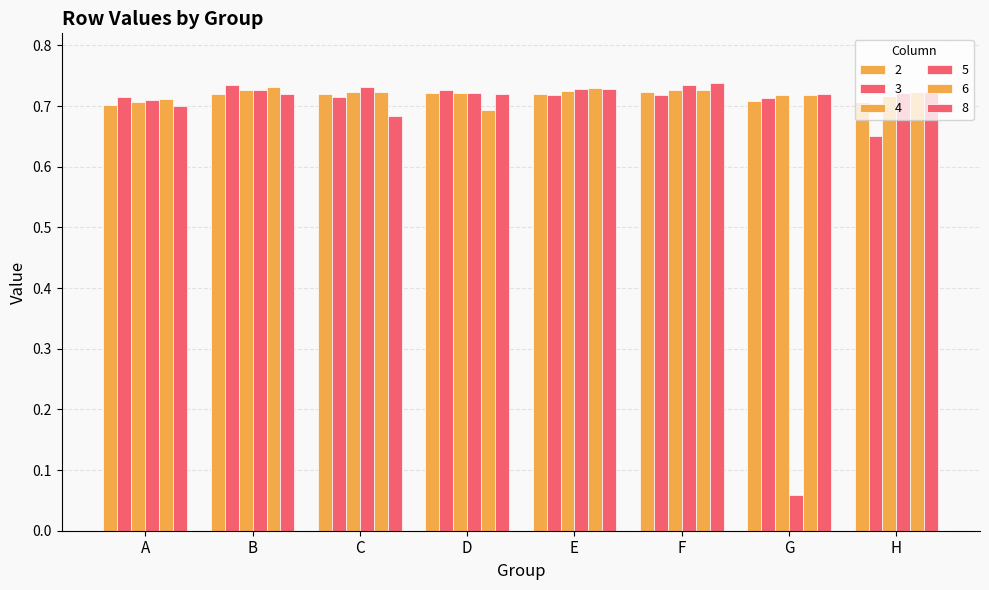

At which category is the sum across all series the highest?

F